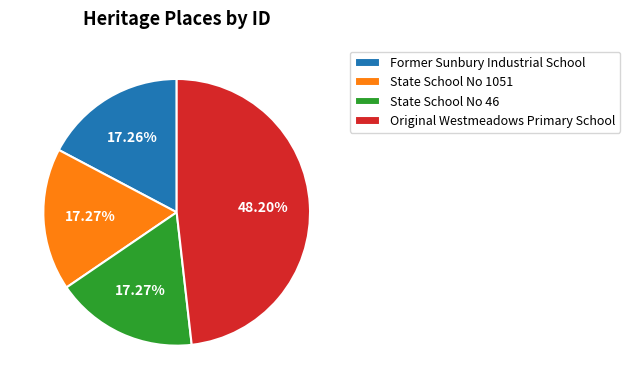

What percentage is the State School No 46 slice, to the nearest percent?

17%